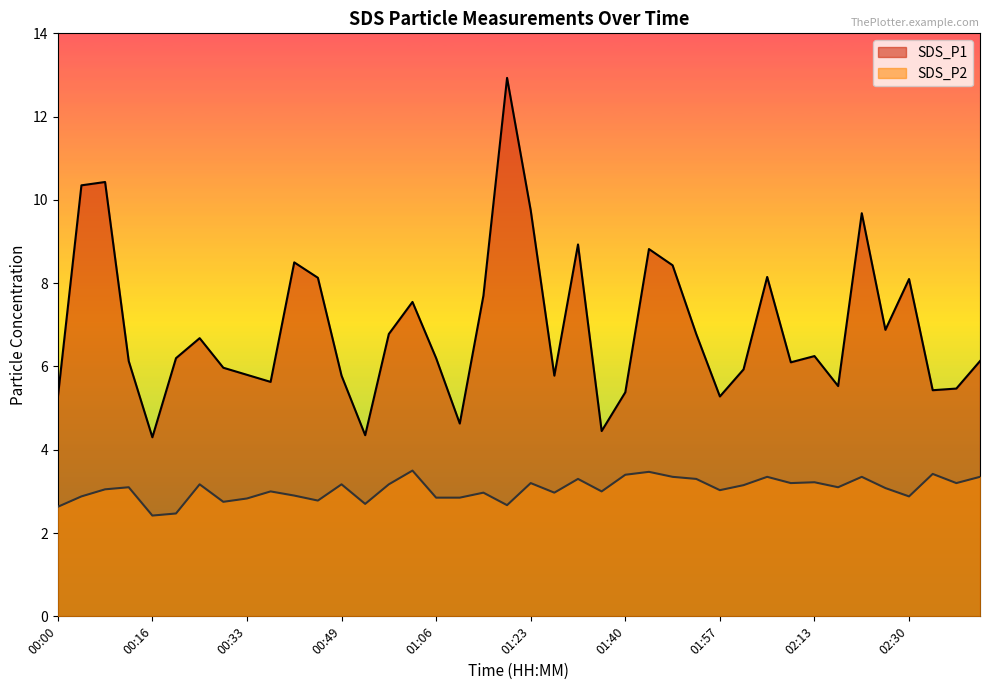

What is the value of the SDS_P2 point at the 9th from the left?

2.8